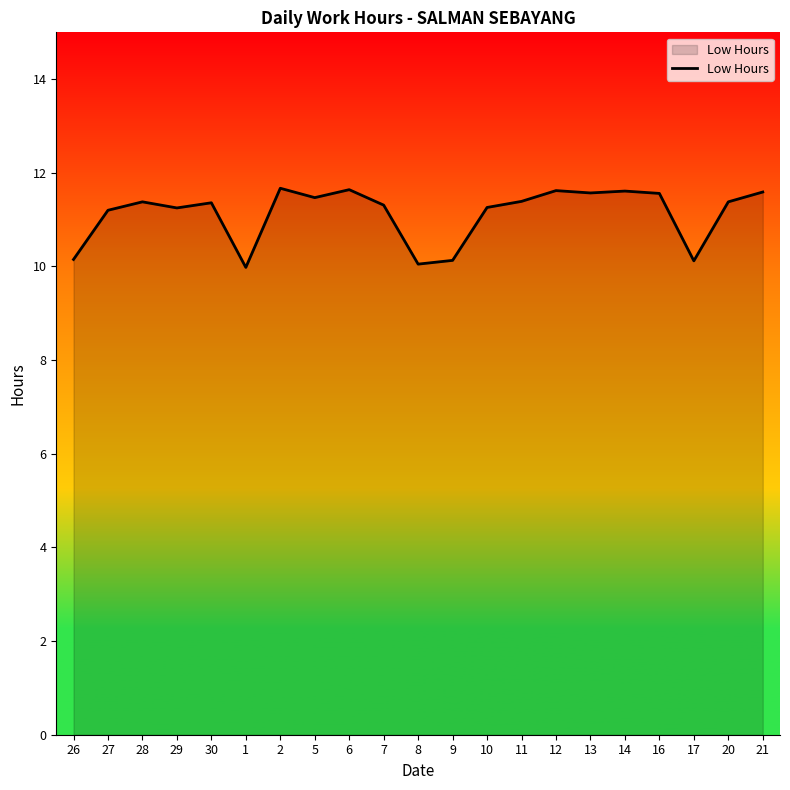

What is the difference between the values at 10 and 9?

1.1